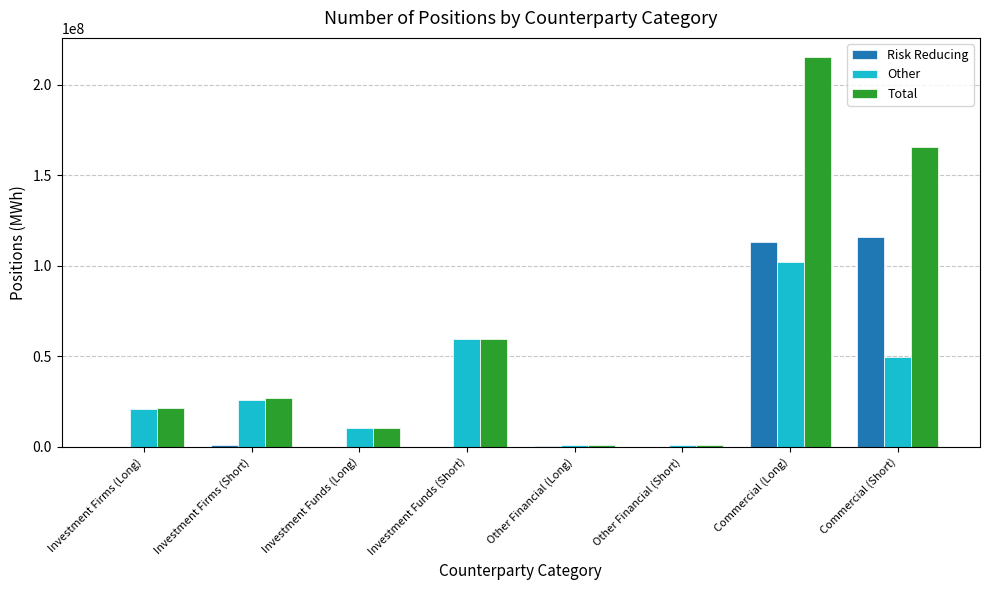

Is the value of Risk Reducing at Investment Firms (Long) greater than the value of Total at Investment Firms (Long)?

No